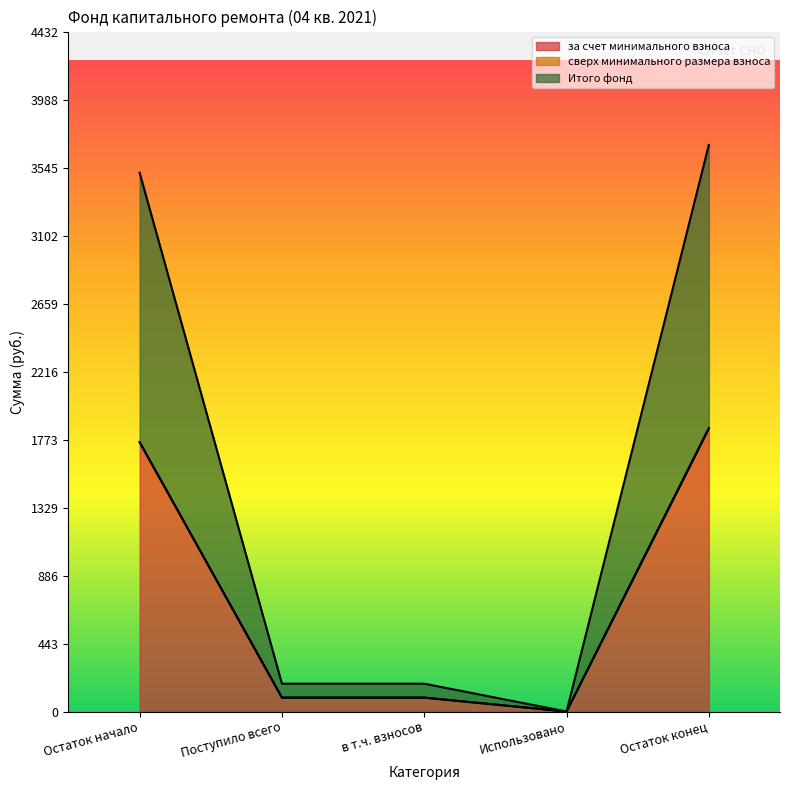

In за счет минимального взноса, how many points are lower than both neighbors (excluding endpoints)?

1